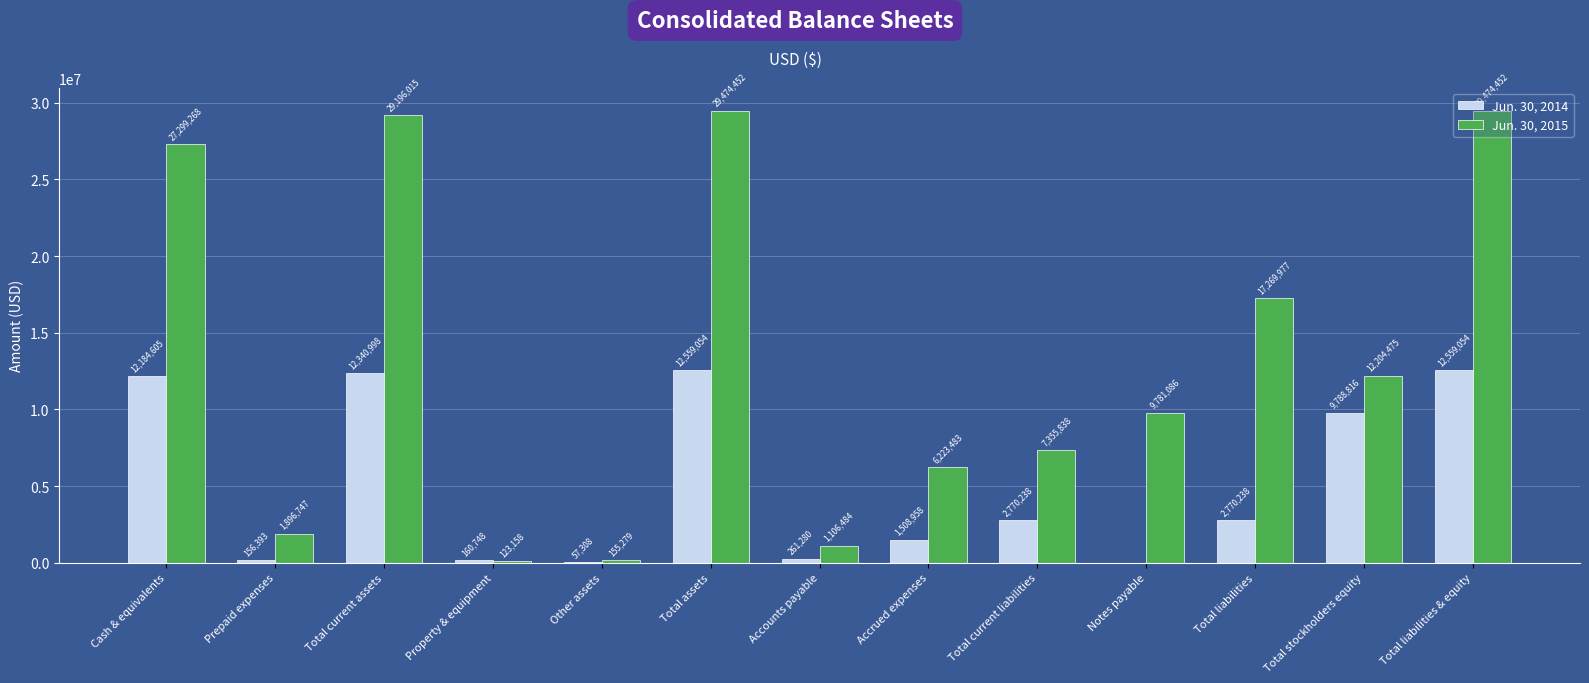

How many groups of bars are there?

13